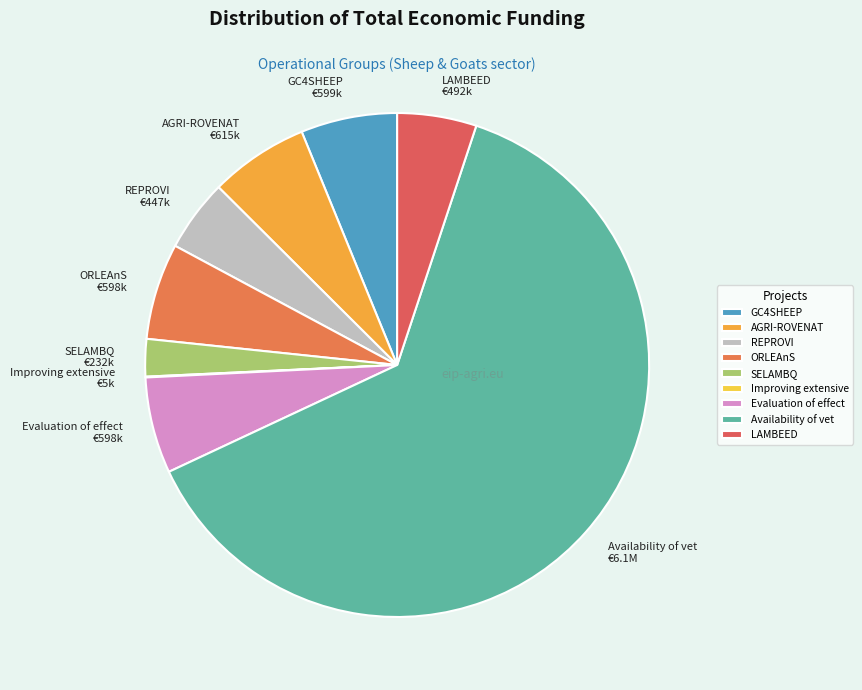

Which slice is the largest?

Availability of vet